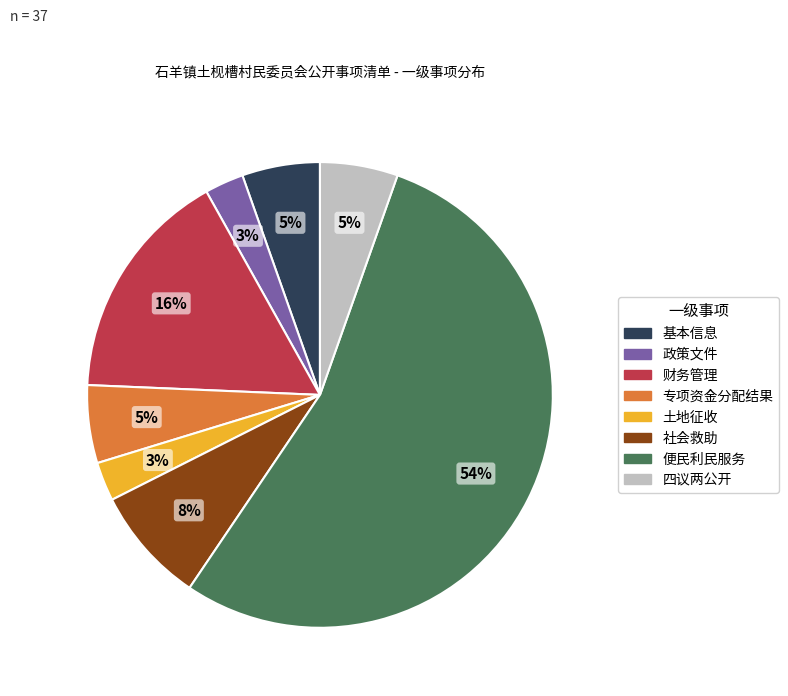

The 基本信息 slice represents 20% of the pie. True or false?

False